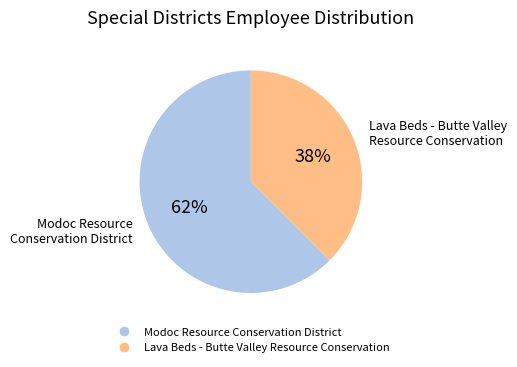

Do Lava Beds - Butte Valley Resource Conservation and Modoc Resource Conservation District together represent more than half of the pie?

Yes